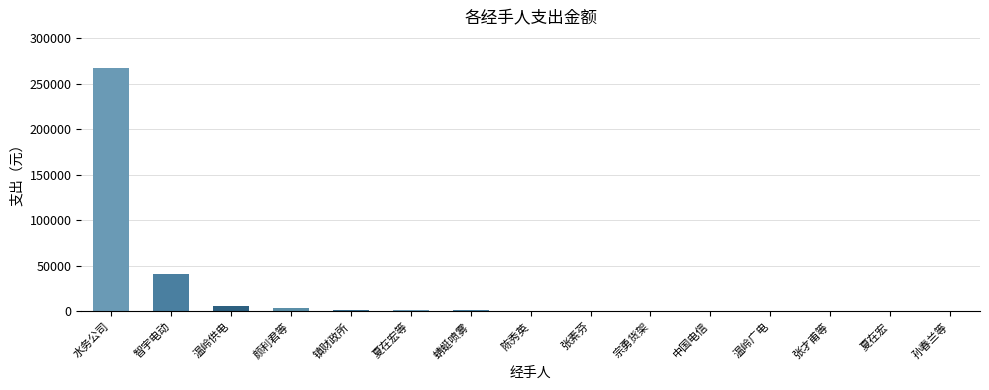

Which label corresponds to the largest value in the chart?

水务公司